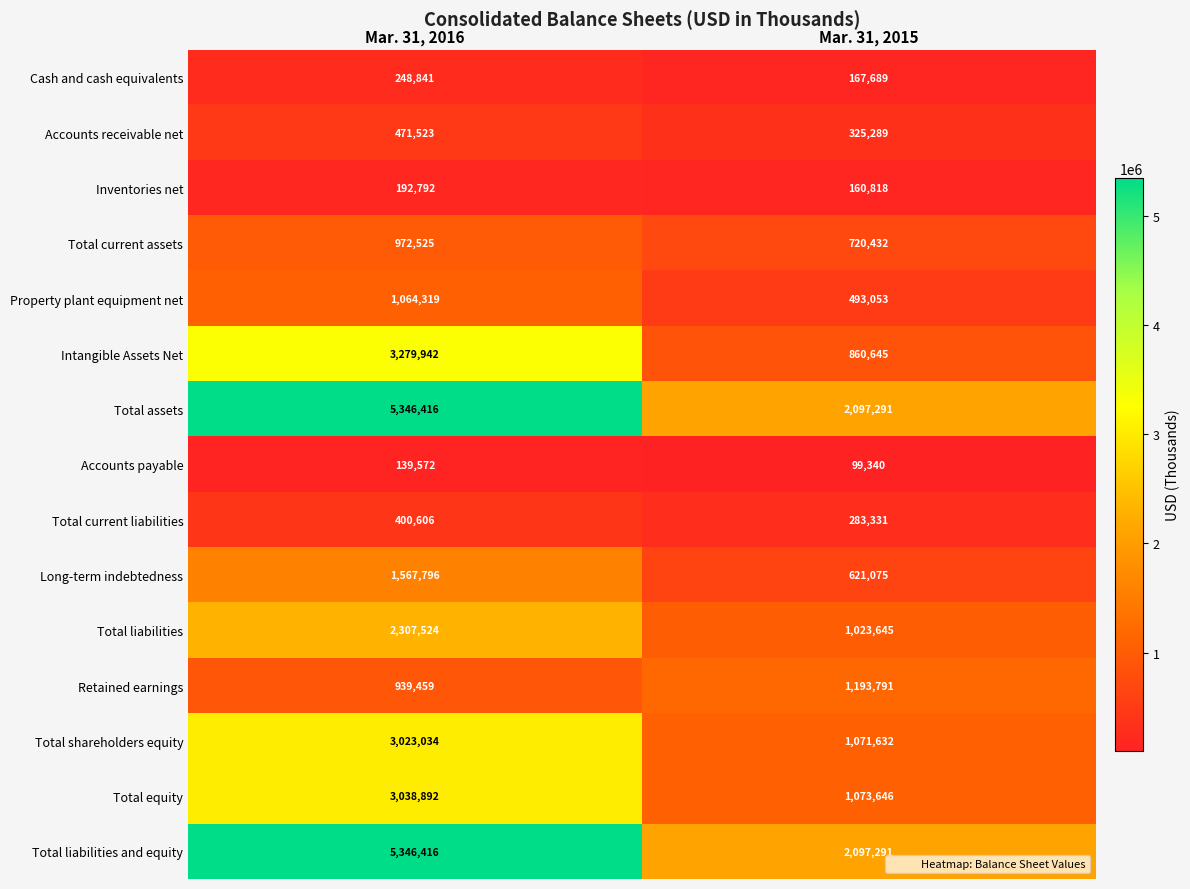

Where is Total current assets nearest to the value 846478?

Mar. 31, 2015